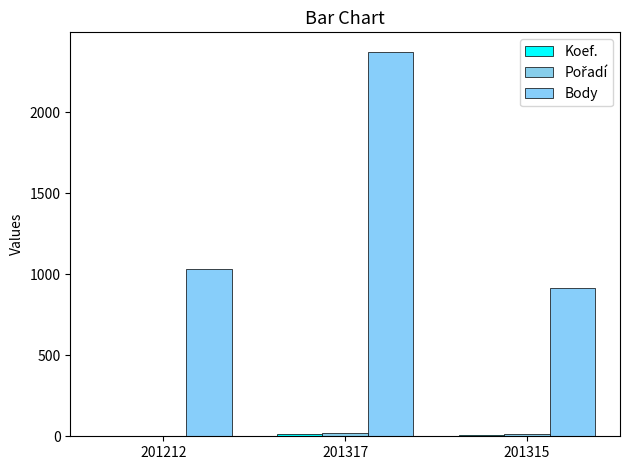

Reading left to right, list all the values displayed in this chart.

Koef.: 3	12	7
Pořadí: 4	20	14
Body: 1032	2375	917